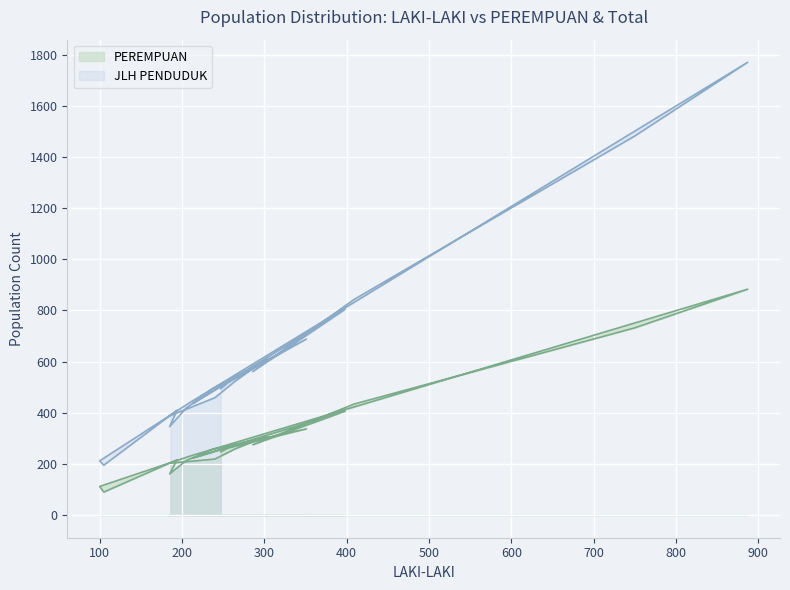

True or false: PEREMPUAN and JLH PENDUDUK intersect in this chart.

False